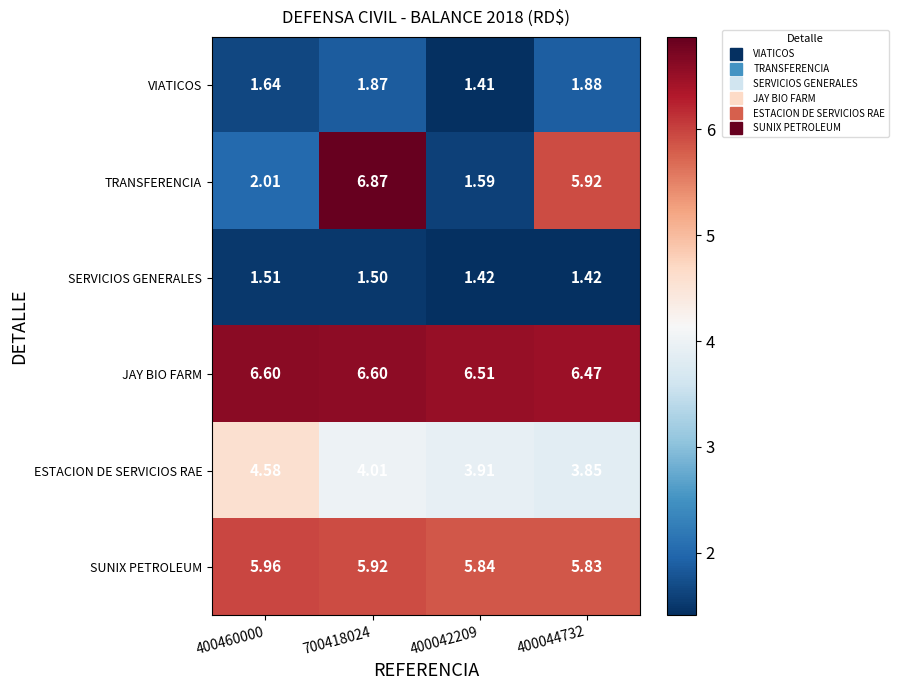

Which series has the widest spread of values?

TRANSFERENCIA